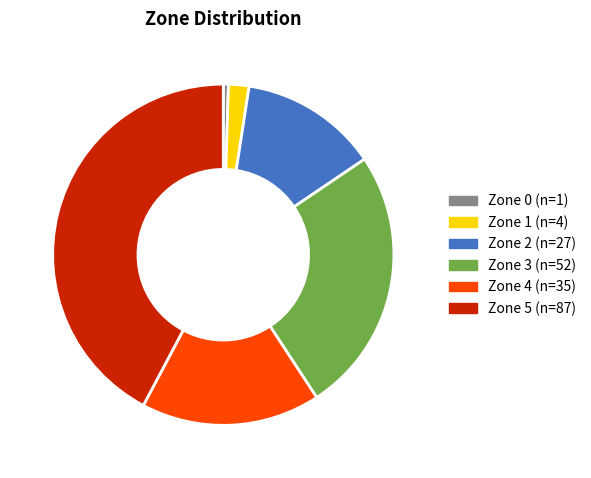

Which category has the smallest portion of the pie?

Zone 0